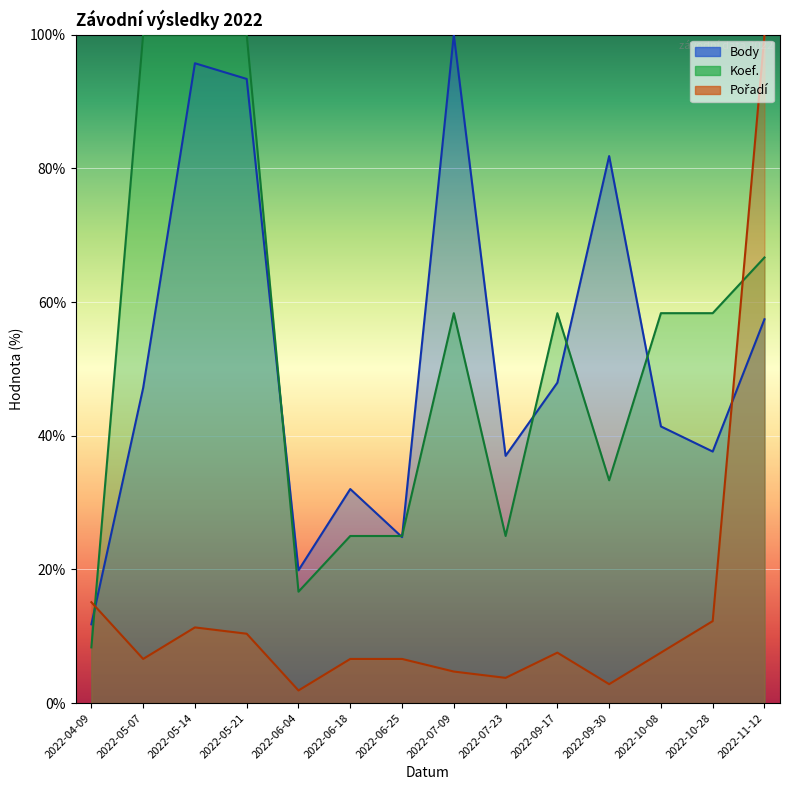

True or false: Body has more than 1 interior local peaks.

True